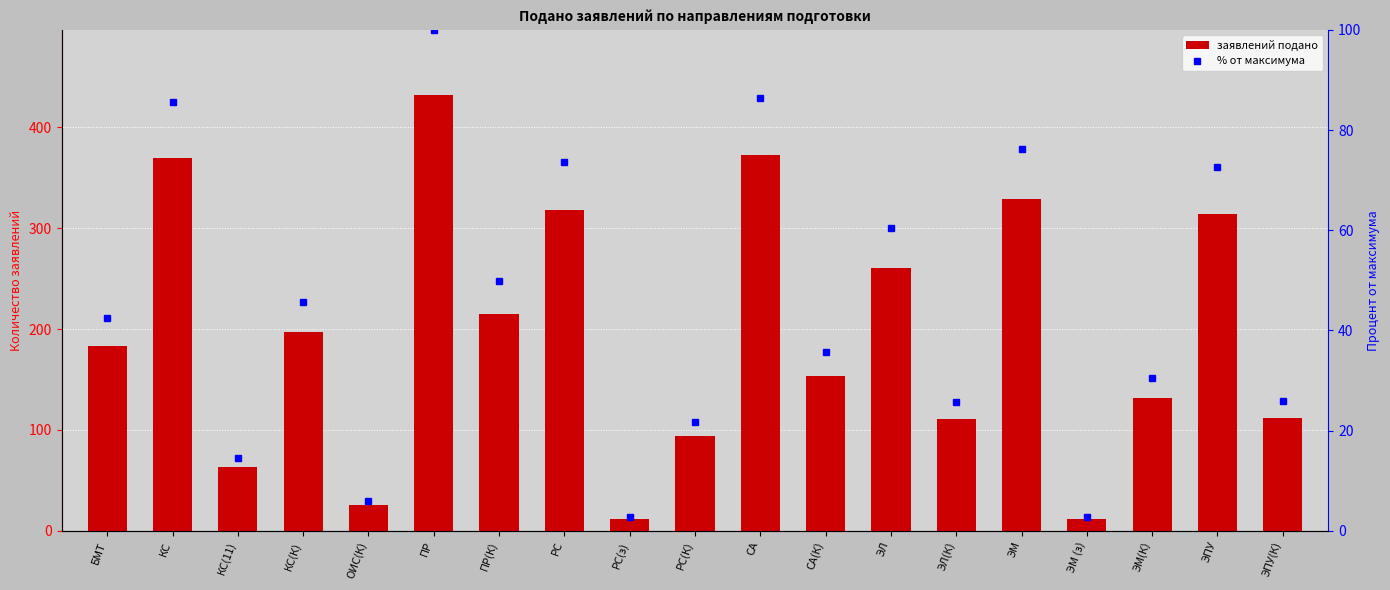

How many distinct data groups are displayed?

2